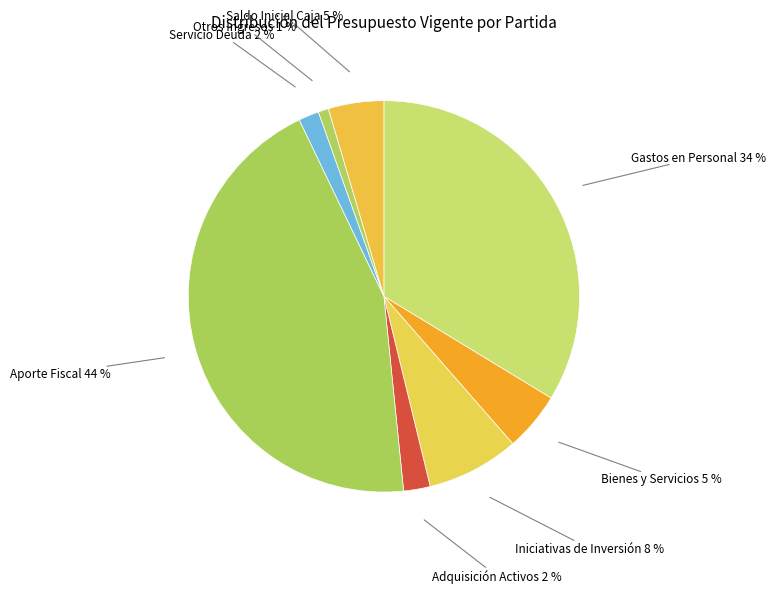

To the nearest percent, what is the combined percentage of Servicio Deuda and Aporte Fiscal?

46%